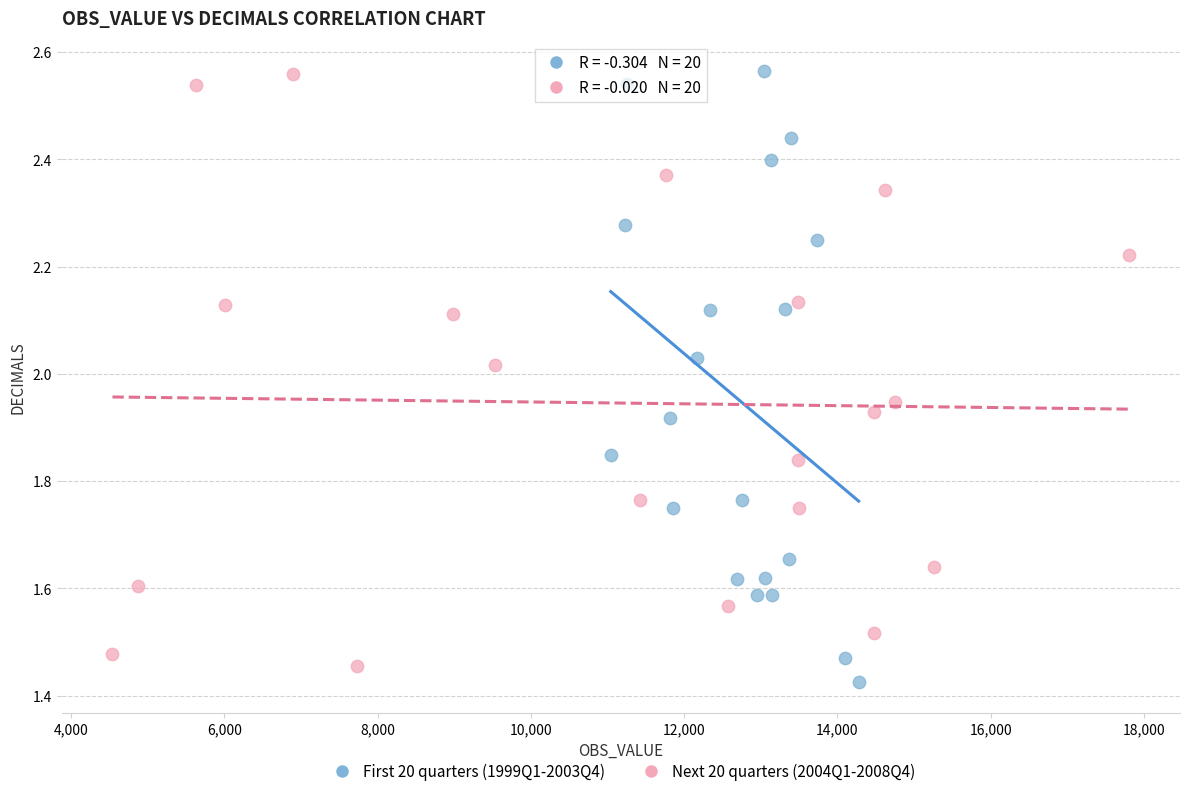

Which series has the widest spread of Y values?

First 20 quarters (1999Q1-2003Q4)